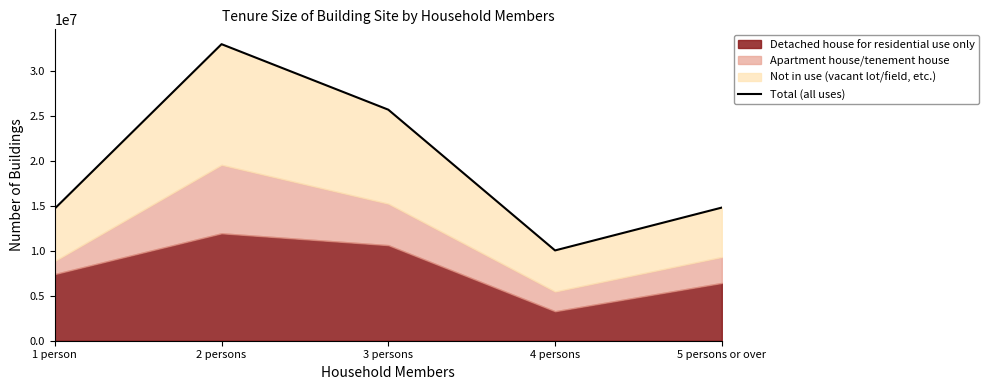

What is the label of the 1st point from the right?

5 persons or over